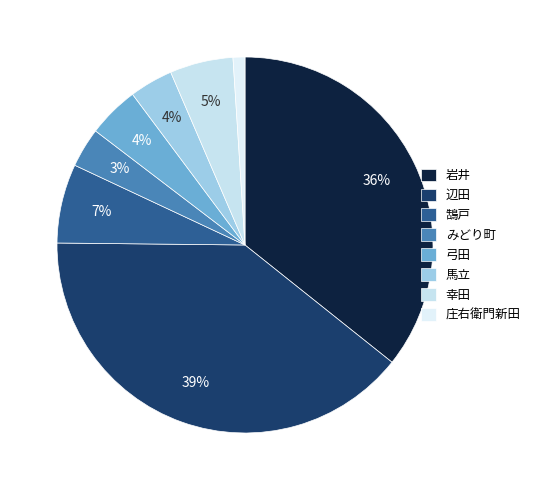

Which category has the biggest portion of the pie?

辺田